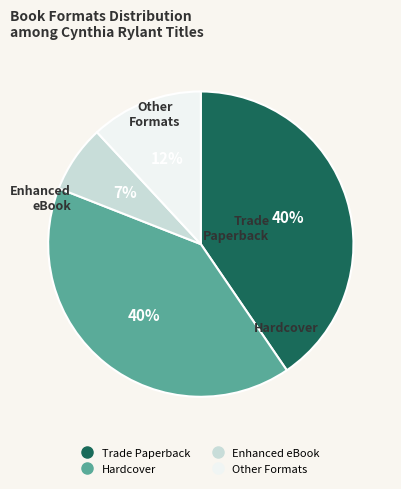

To the nearest percent, what is the difference between the largest and smallest slice percentages?

33%